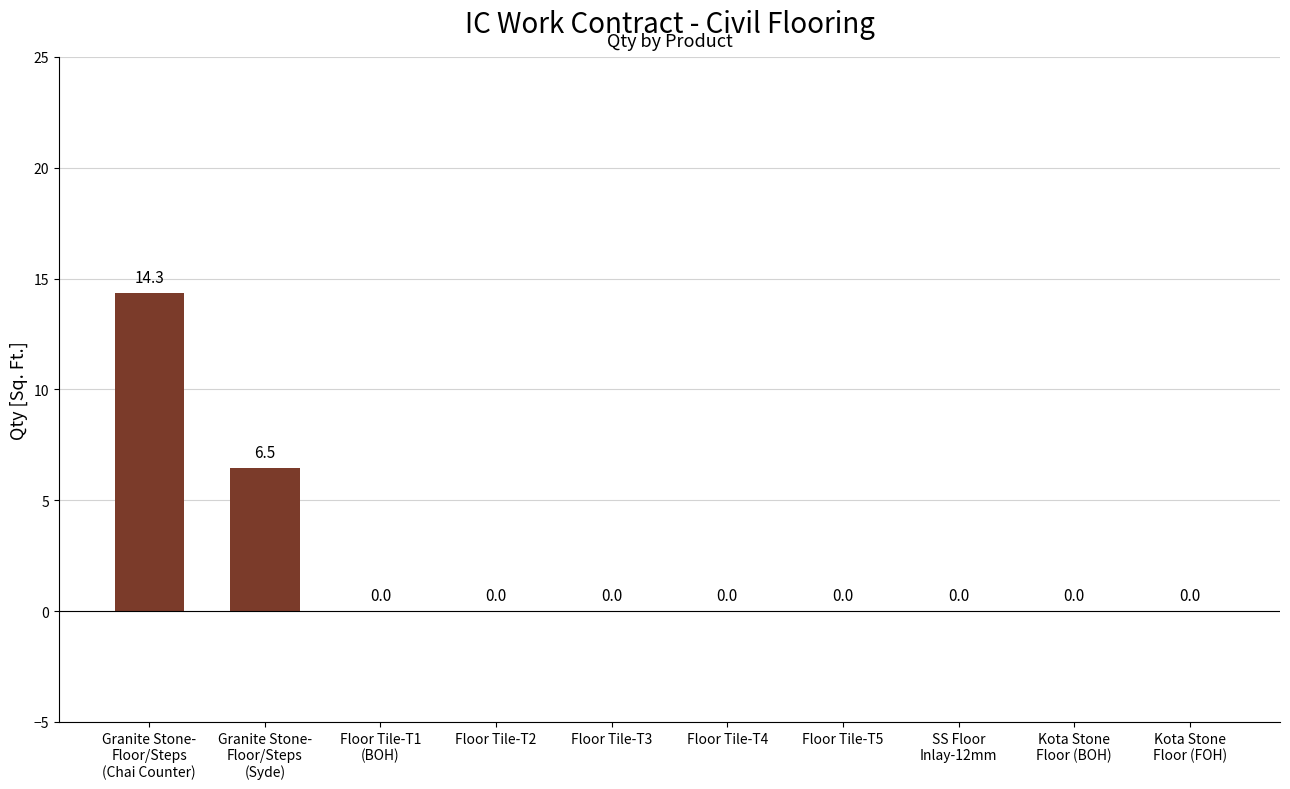

Are the bars horizontal?

No